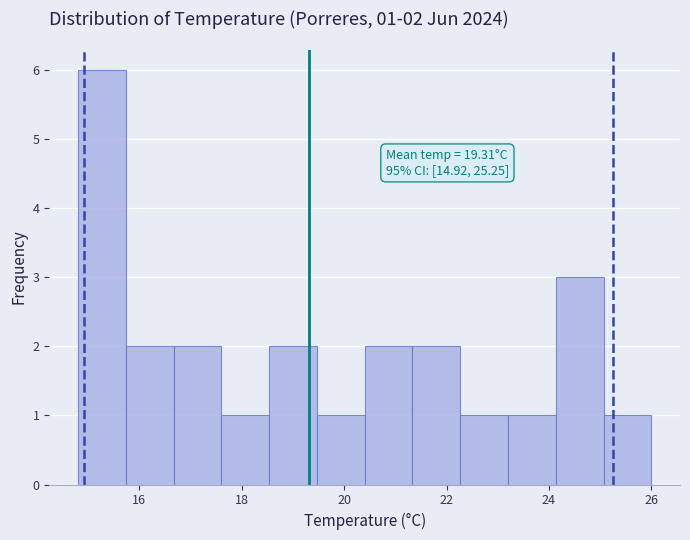

Which range on the x-axis has the tallest bar?

14.8 to 15.8